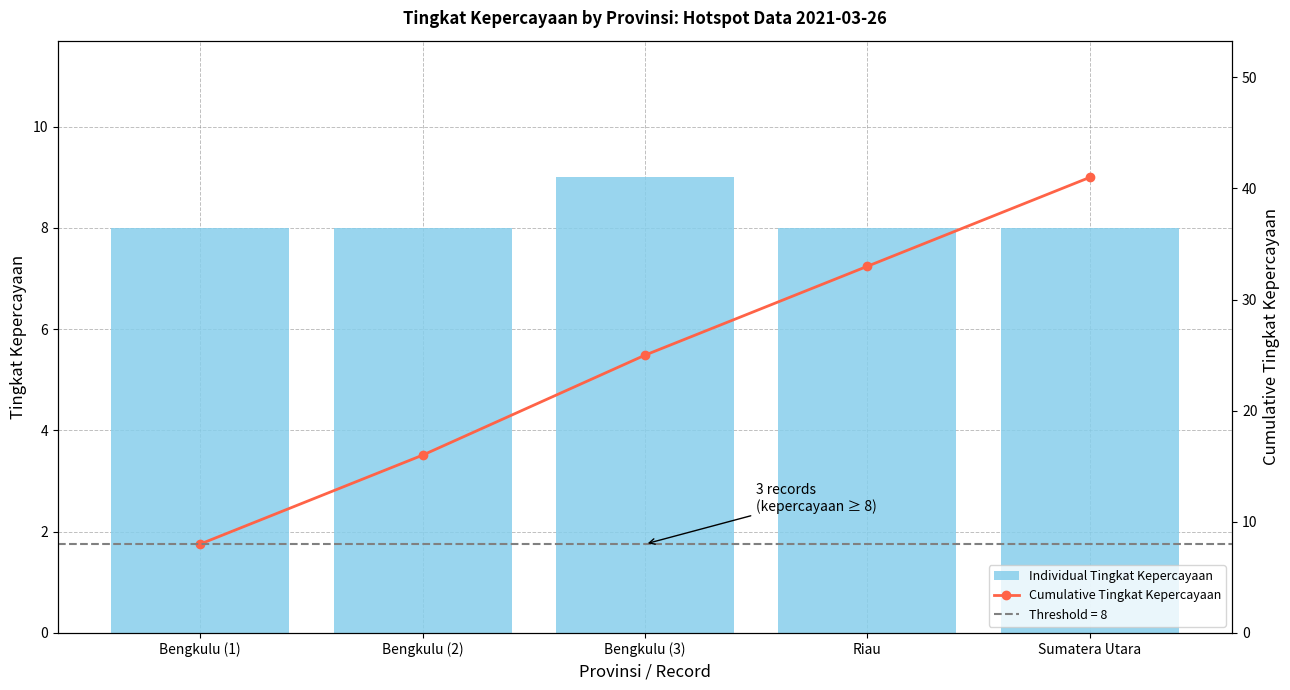

What is the difference between the maximum and minimum values in the Individual Tingkat Kepercayaan series?

1